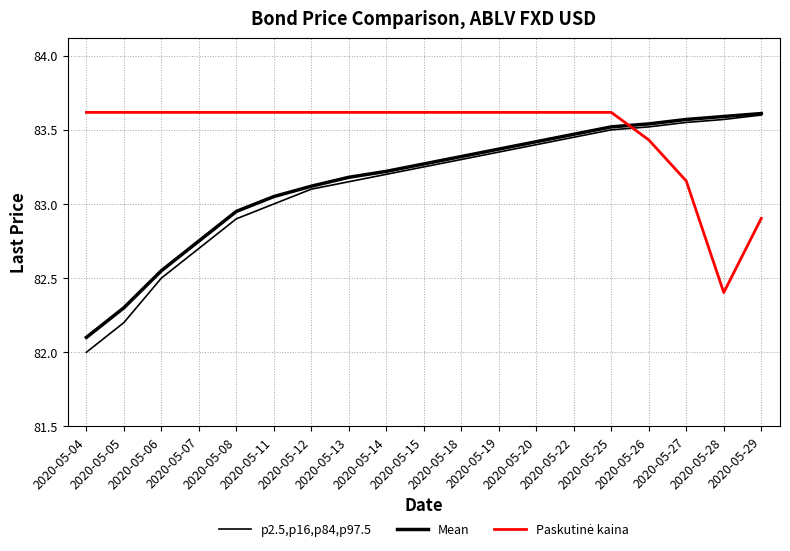

Is it true that Paskutinė kaina equals 83.2 at 2020-05-27?

True